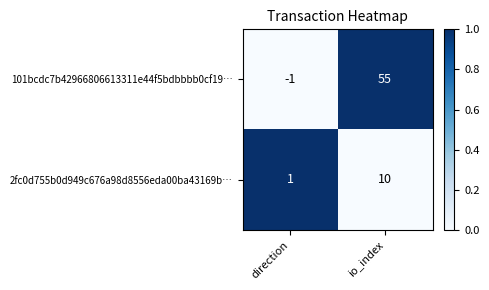

What is the difference between the maximum and minimum values in the 2fc0d755b0d949c676a98d8556eda00ba43169b… series?

9